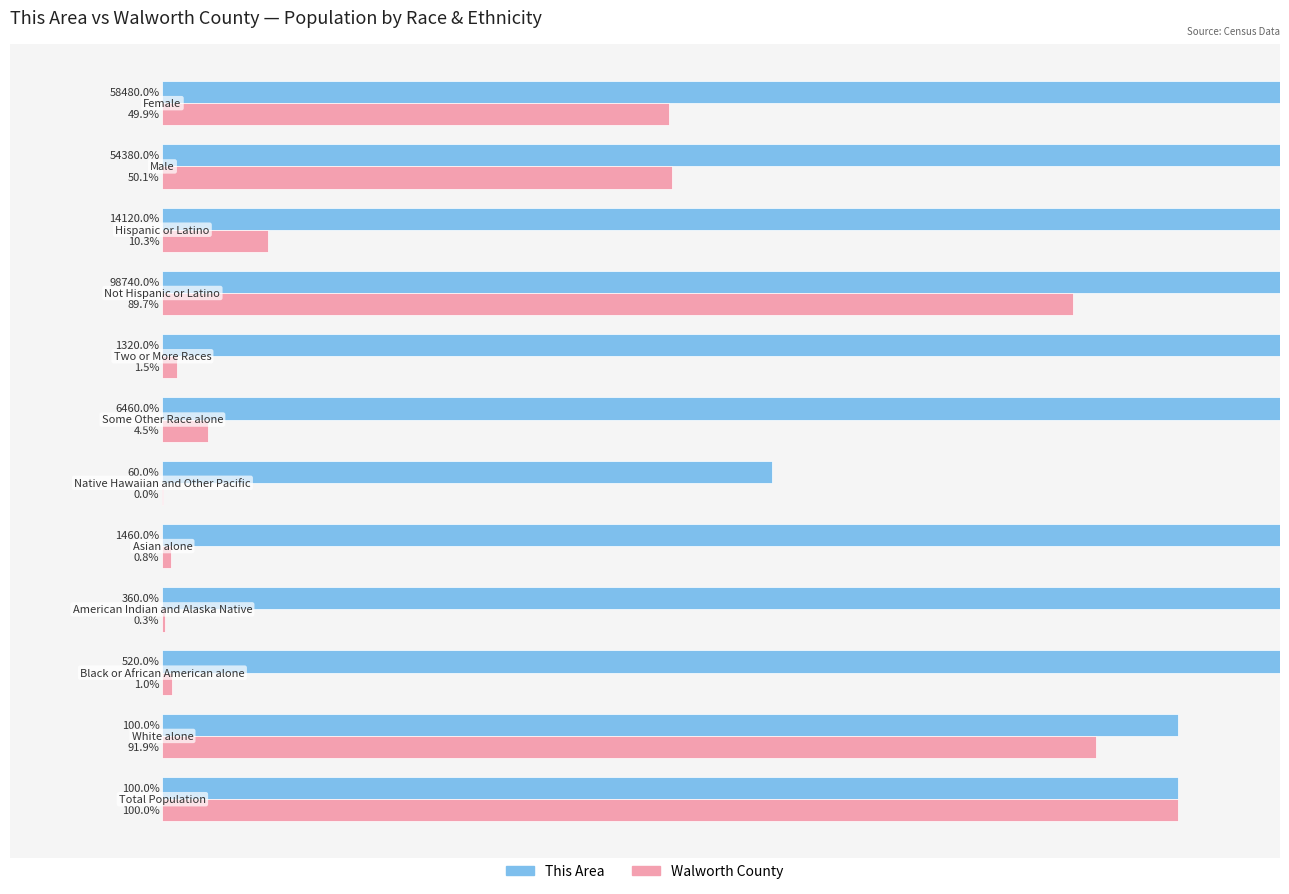

What is the value of the This Area bar at the 12th from the left?

58480.0